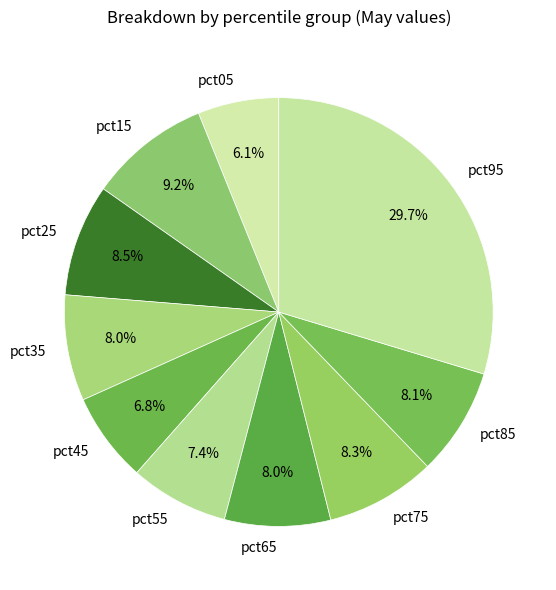

Does pct35 account for over 50% of the chart?

No